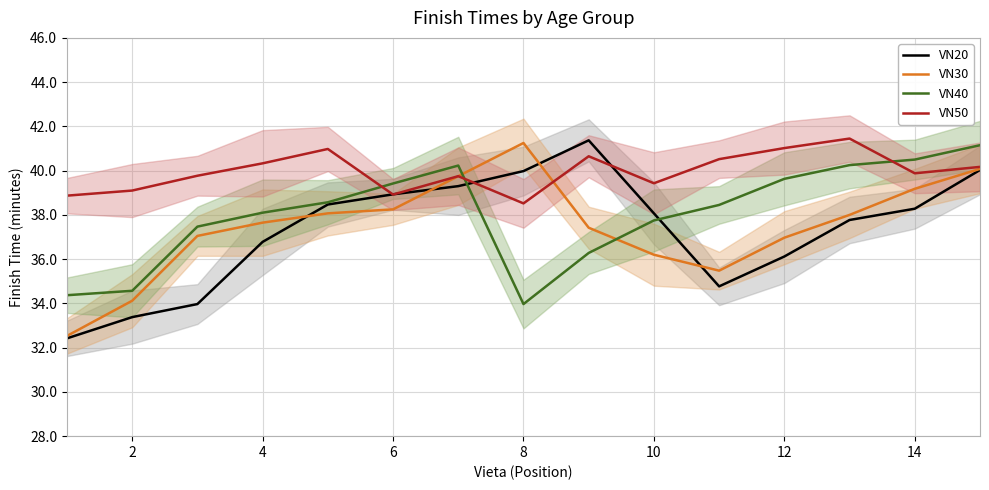

True or false: VN50 and VN40 intersect in this chart.

True